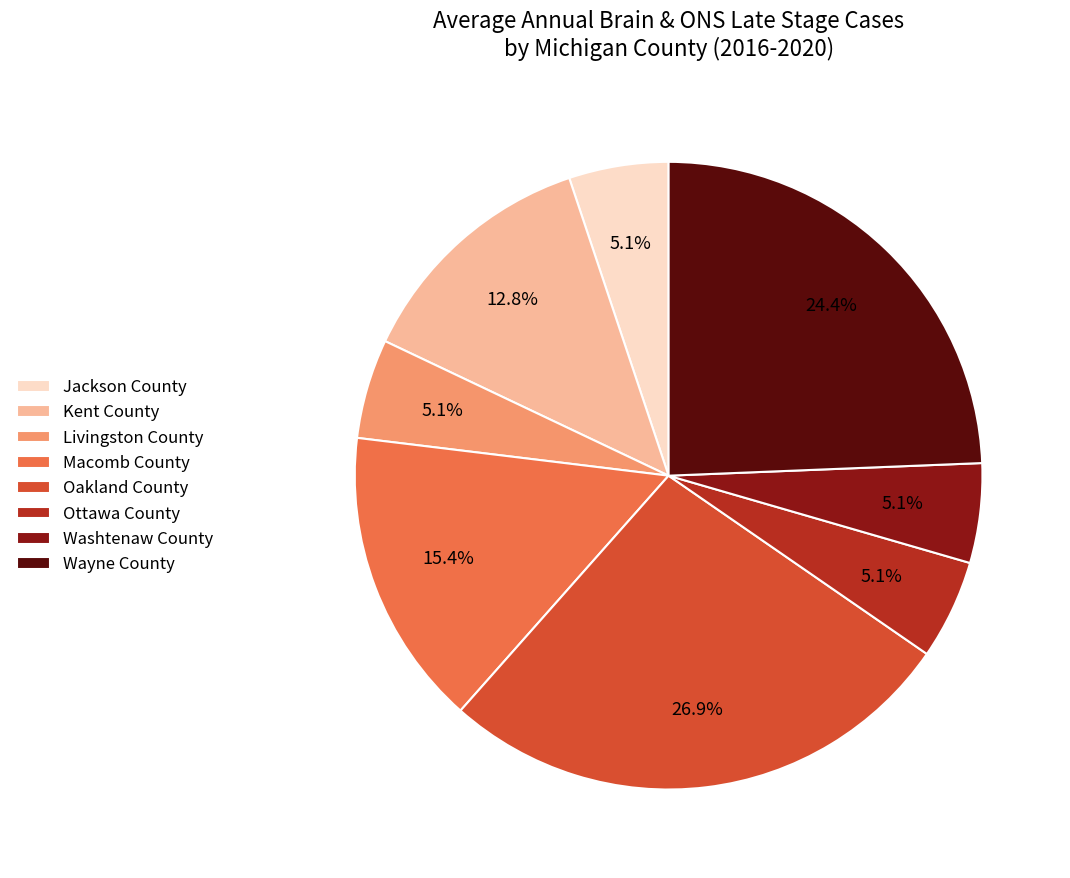

Which slice is the largest?

Oakland County